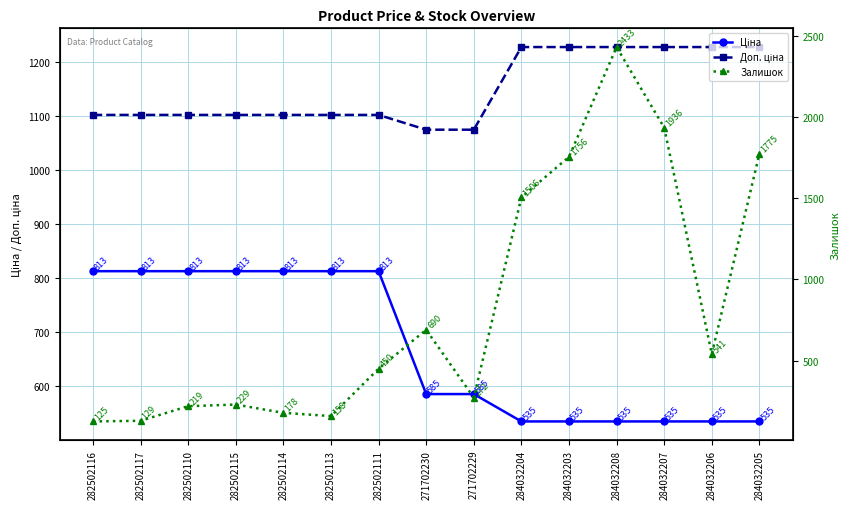

How many series are shown in this chart?

3